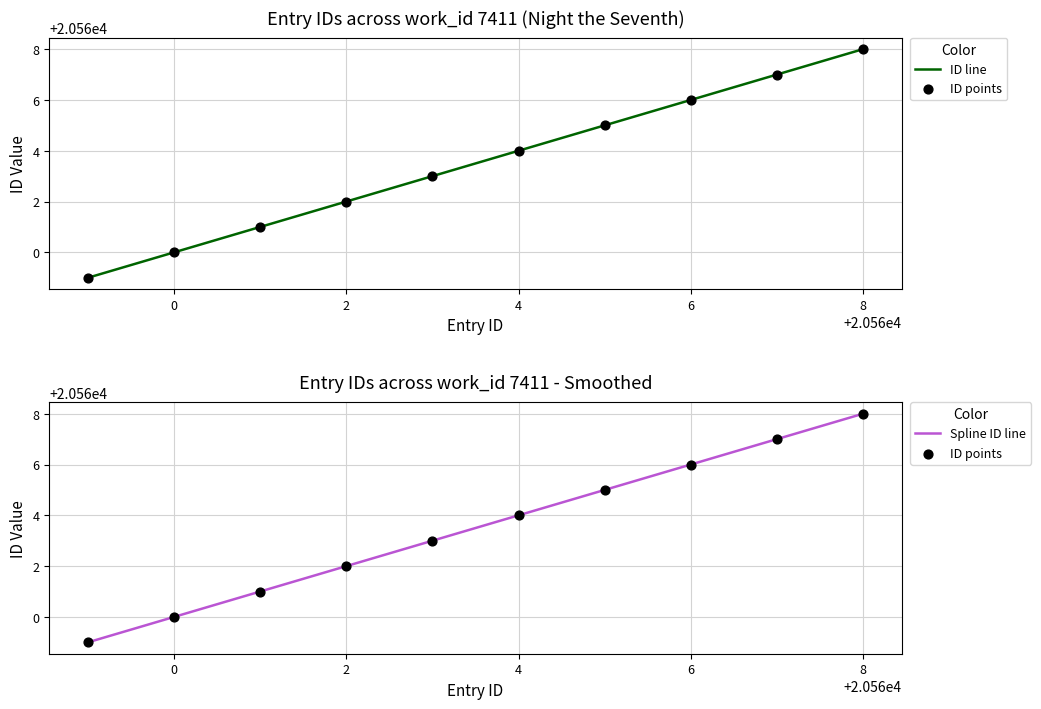

What is the change in value from 20561 to 20566?

+5